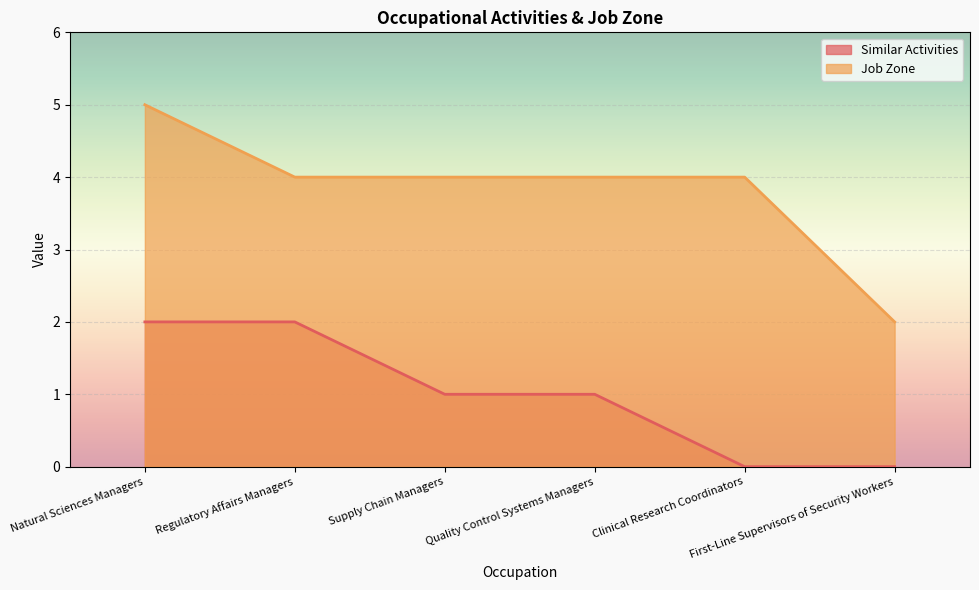

Rank the categories by Similar Activities value from highest to lowest.

Natural Sciences Managers, Regulatory Affairs Managers, Supply Chain Managers, Quality Control Systems Managers, Clinical Research Coordinators, First-Line Supervisors of Security Workers